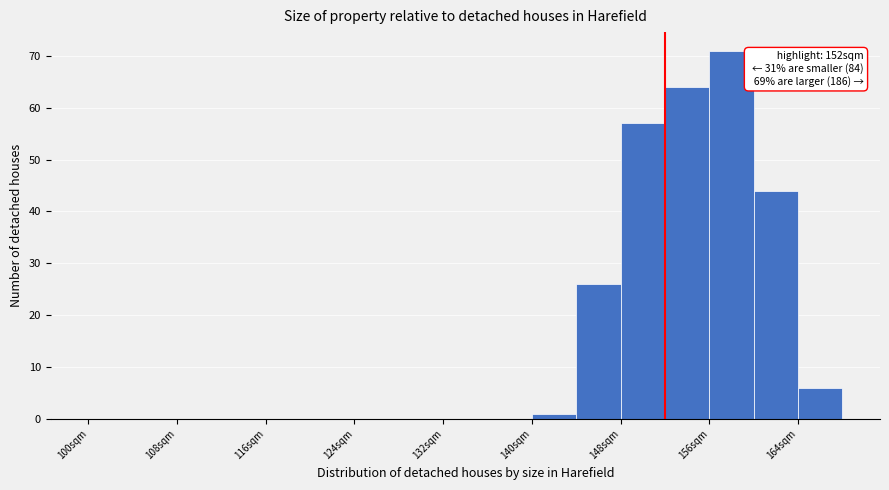

Which range on the x-axis has the tallest bar?

156 to 160